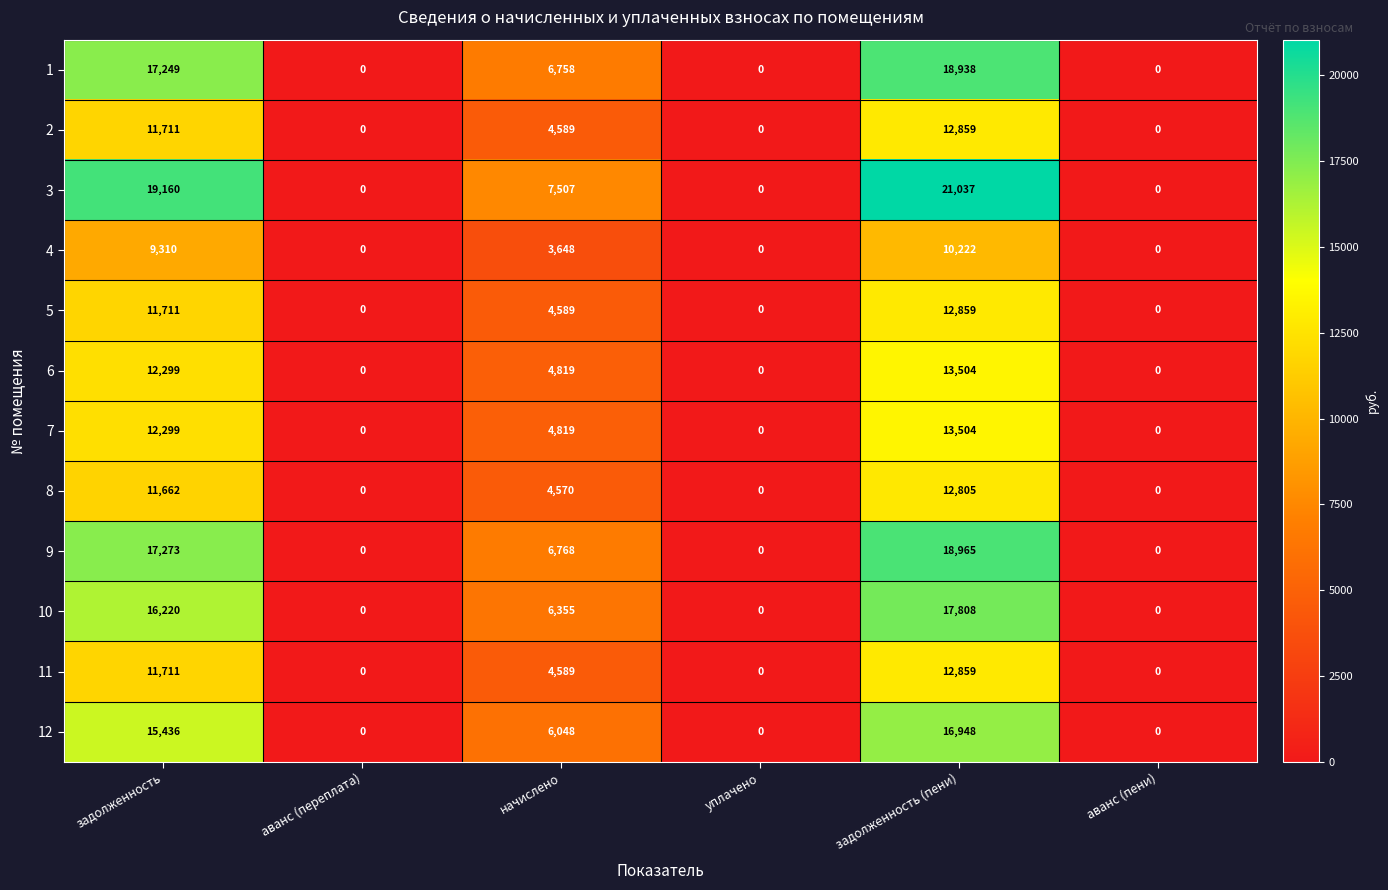

What is the maximum value shown in the chart?

21037